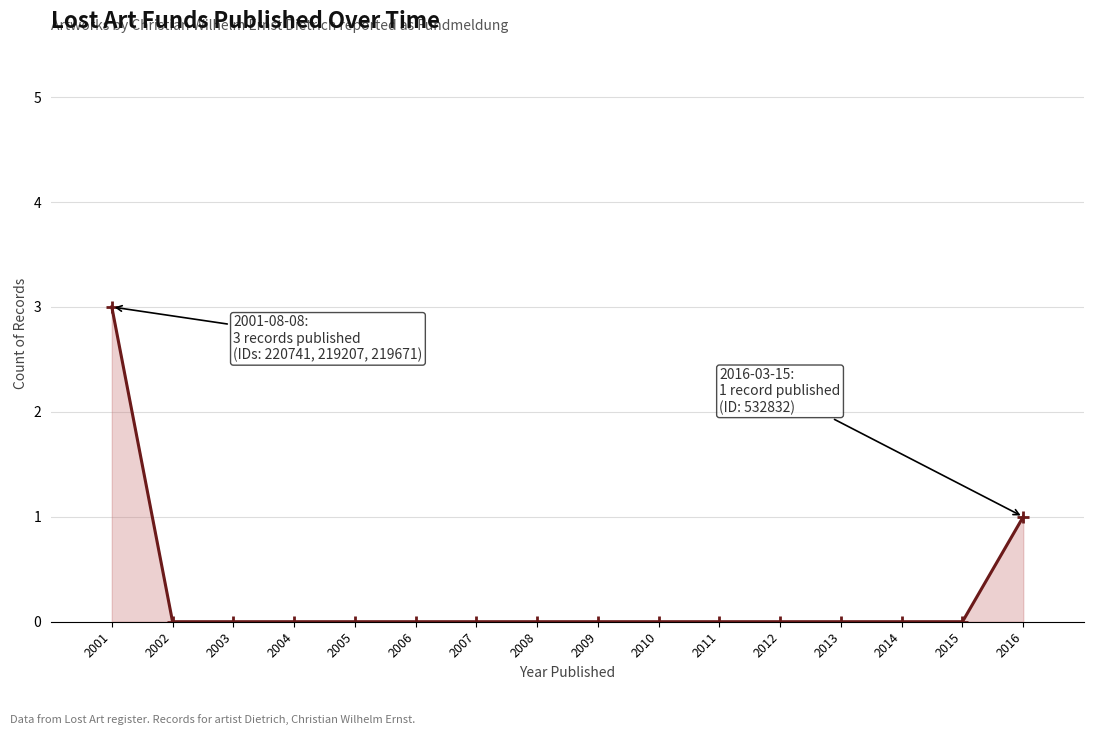

List the labels in order of value, largest first.

2001, 2016, 2002, 2003, 2004, 2005, 2006, 2007, 2008, 2009, 2010, 2011, 2012, 2013, 2014, 2015